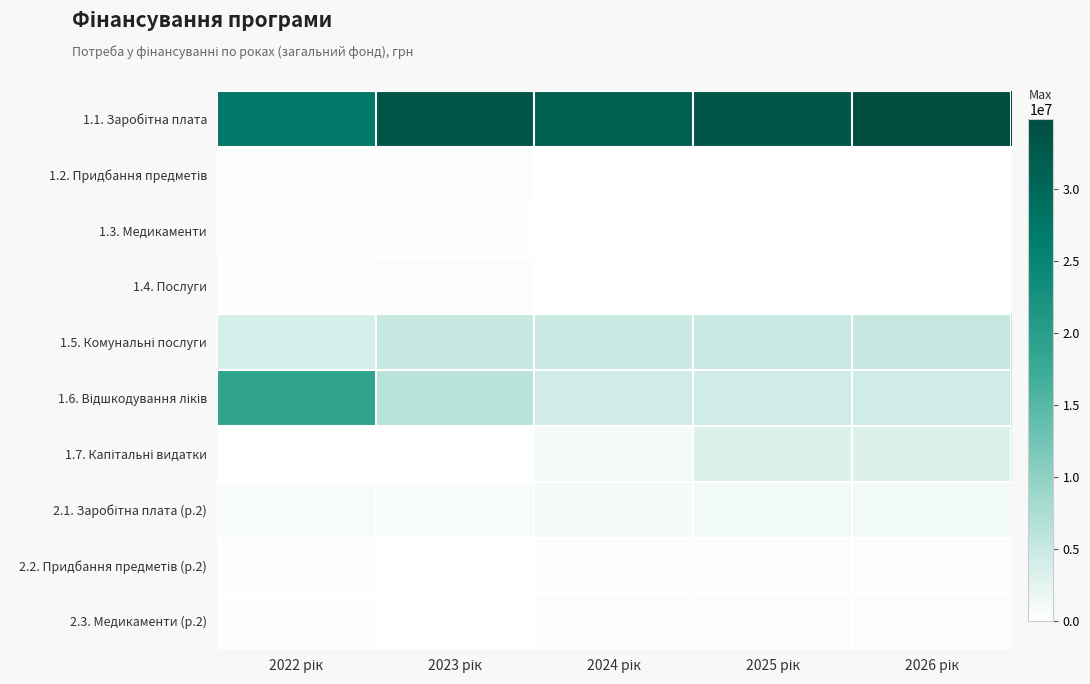

What is the difference between the highest and lowest values at 2024 рік?

31609200